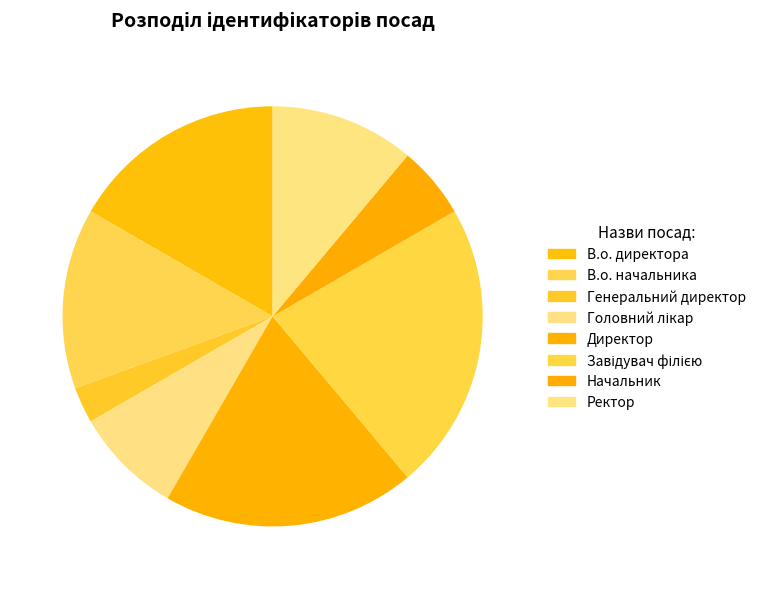

Between Ректор and В.о. начальника, which is larger?

В.о. начальника